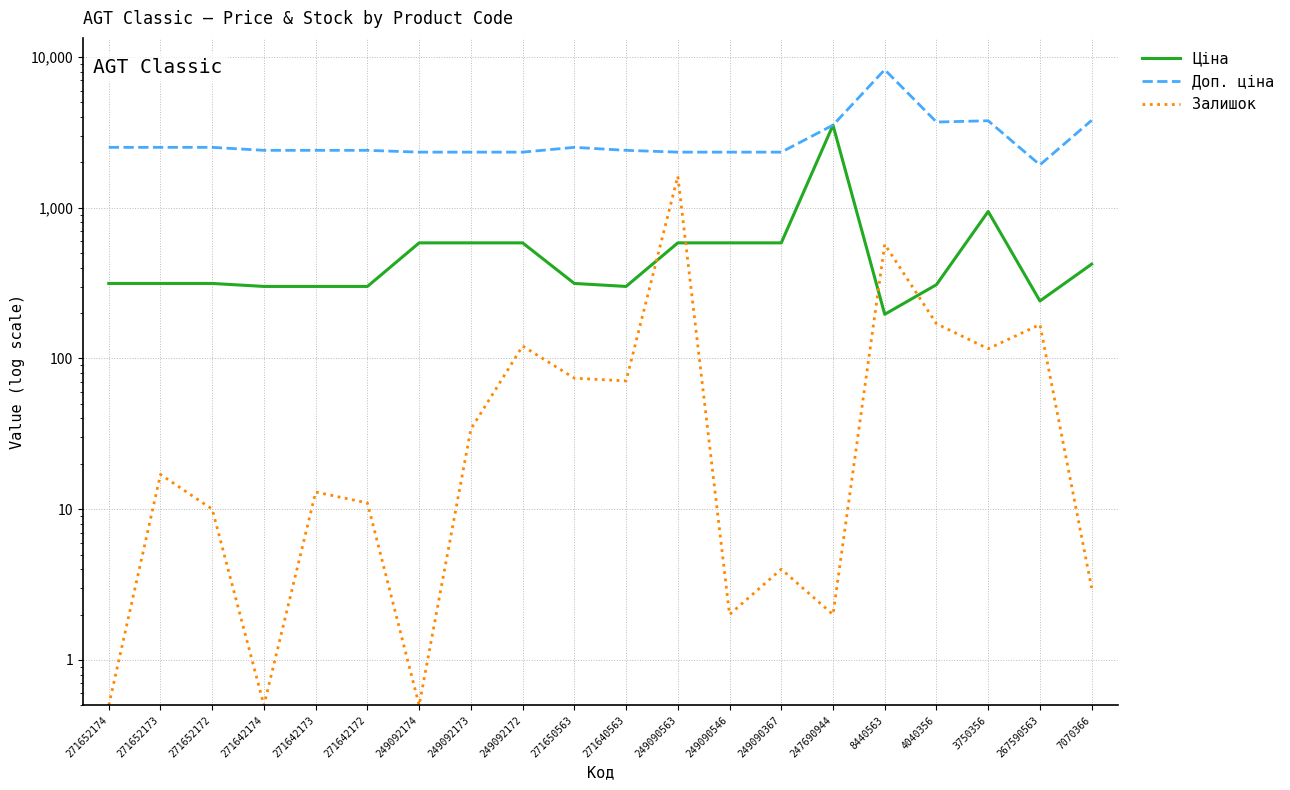

How many series are shown in this chart?

3